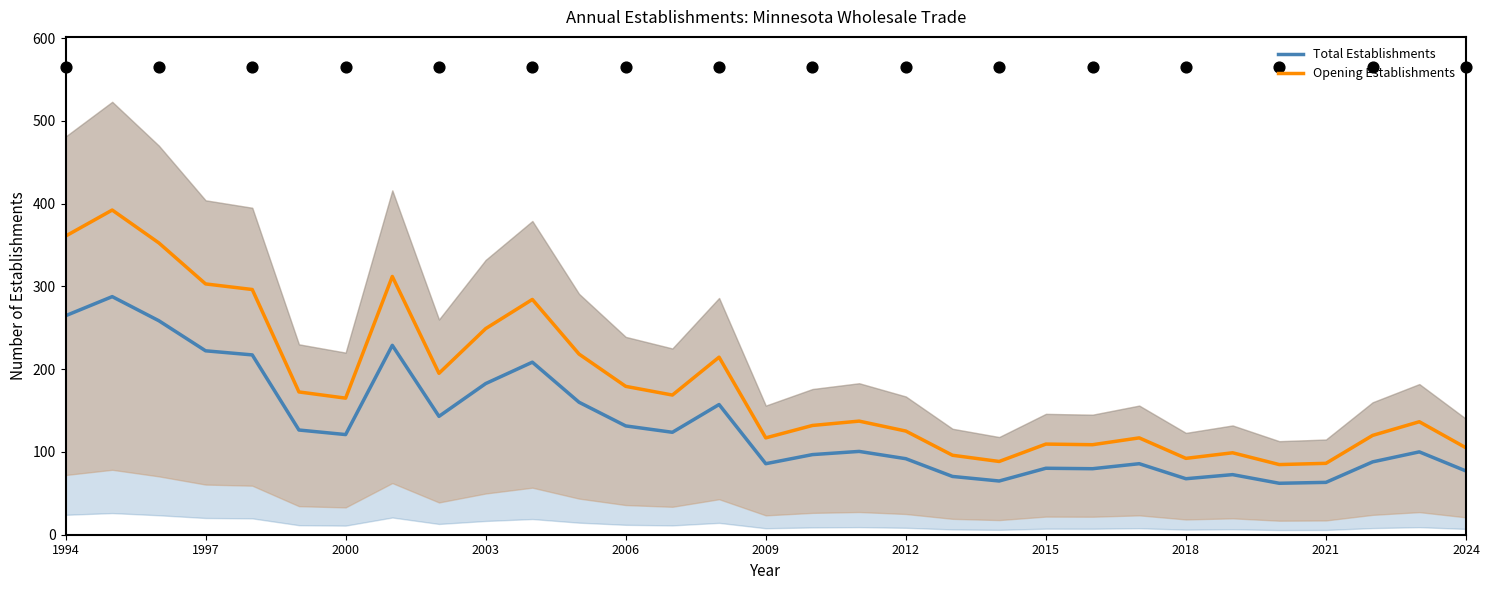

What are all the series names shown in the legend?

Total Establishments, Opening Establishments